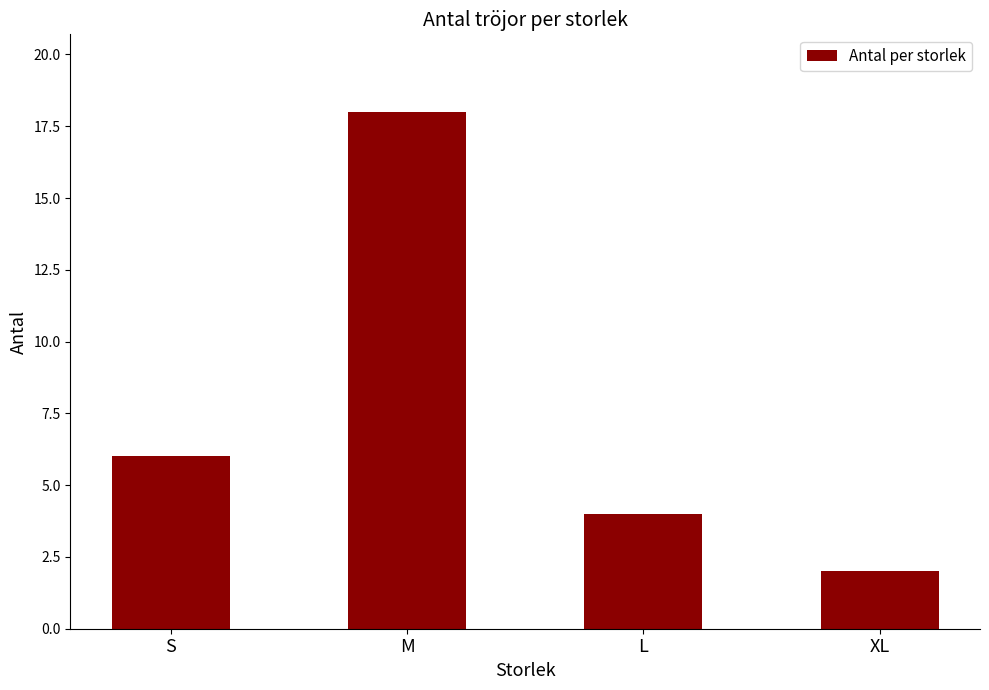

How many bars are there in total?

4